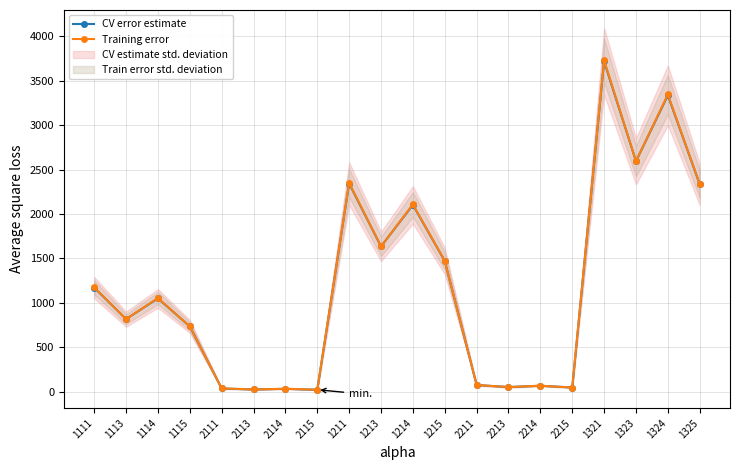

What is the value of the Training error point at the 13th from the left?

77